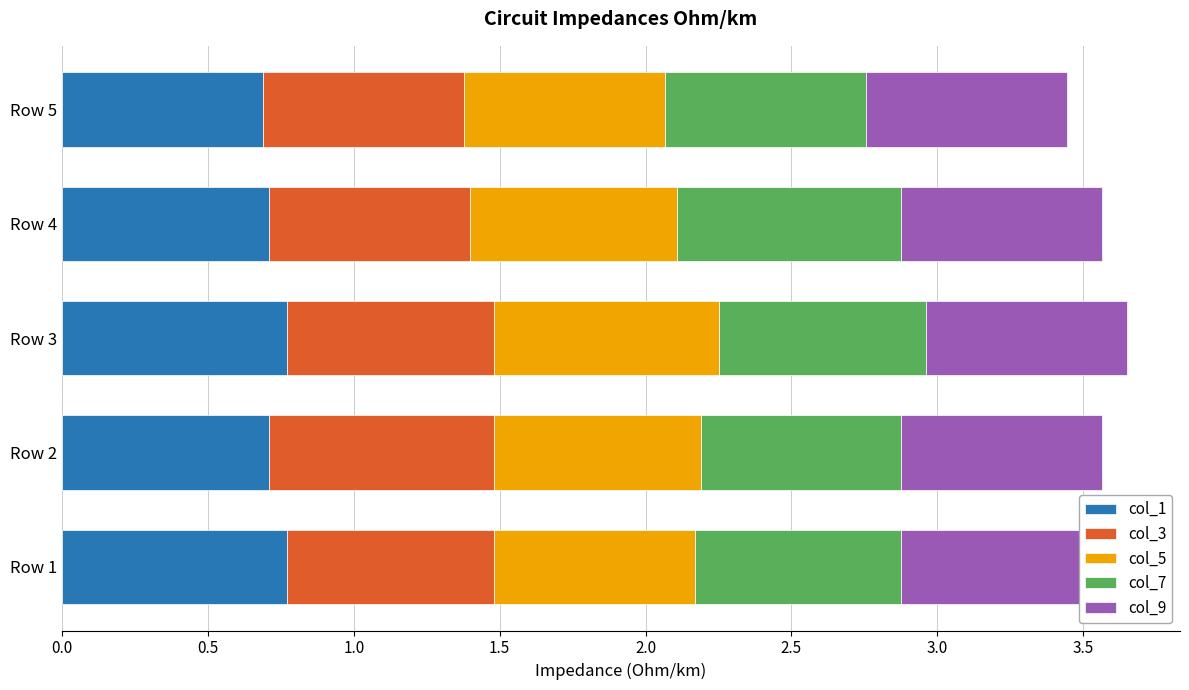

What is the value of the col_9 bar at the 2nd from the left?

0.7